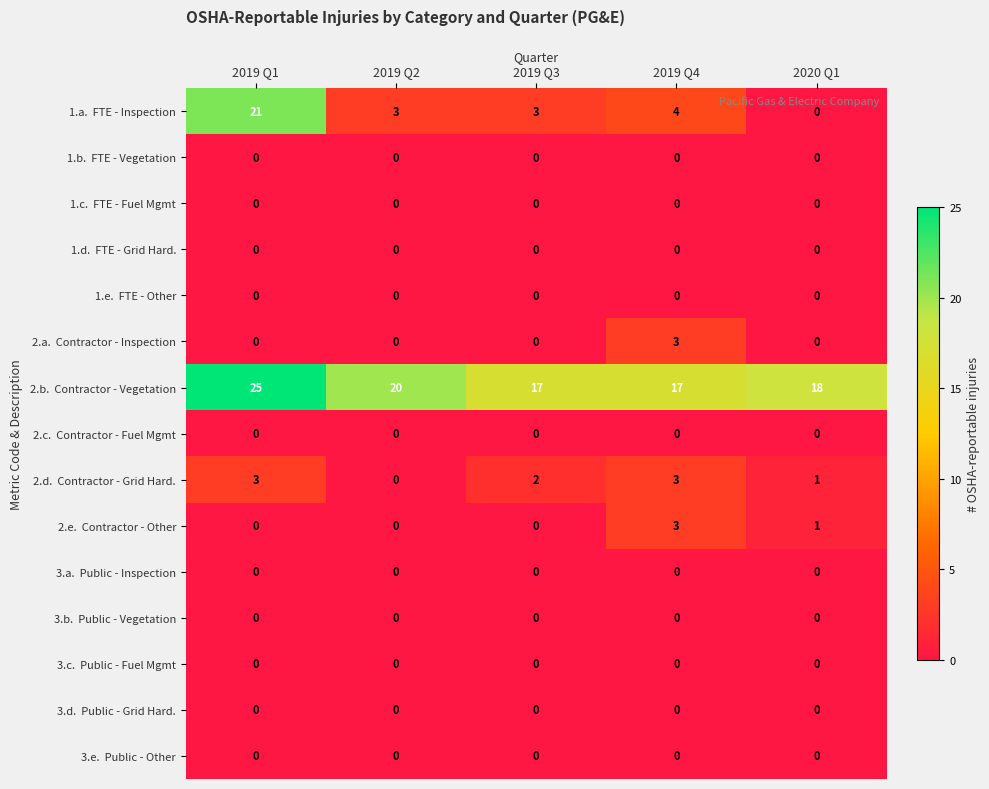

At which category is the sum across all series the highest?

2019 Q1